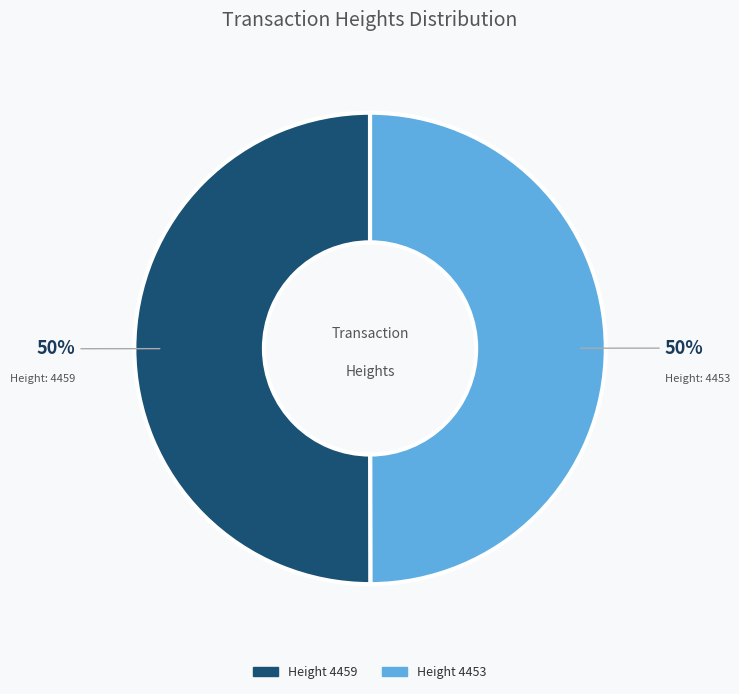

How many slices are in this pie chart?

2